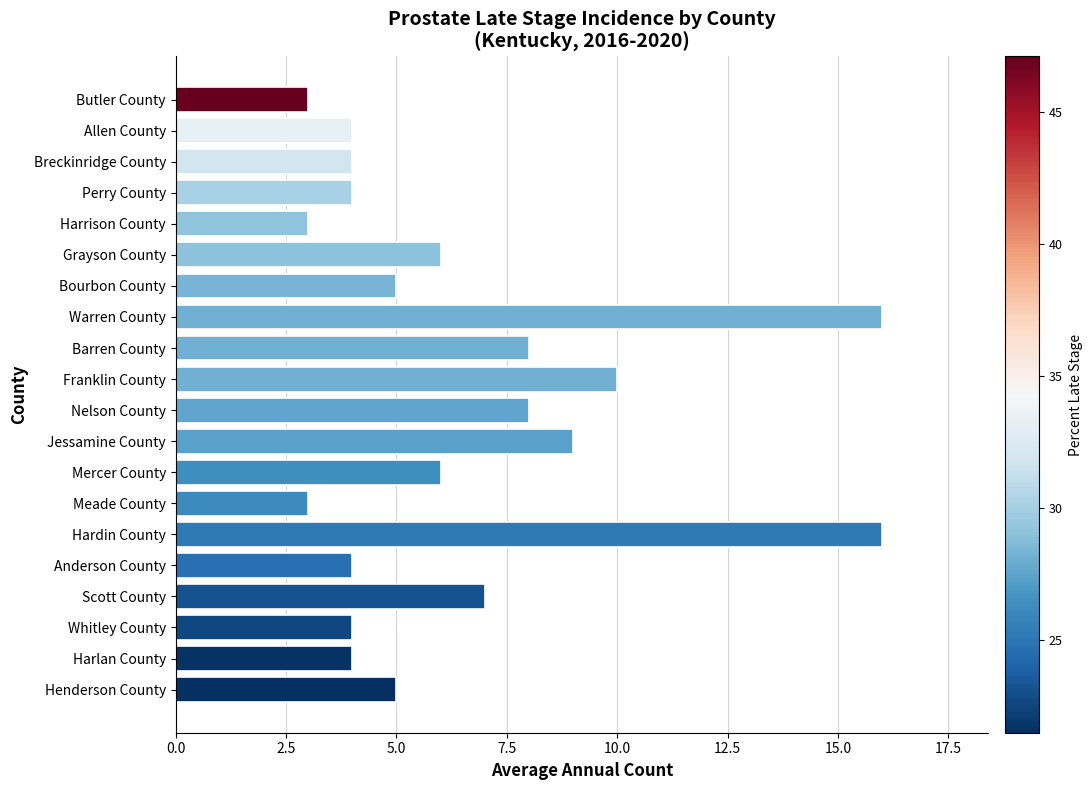

What is the label of the 20th bar from the bottom?

Butler County